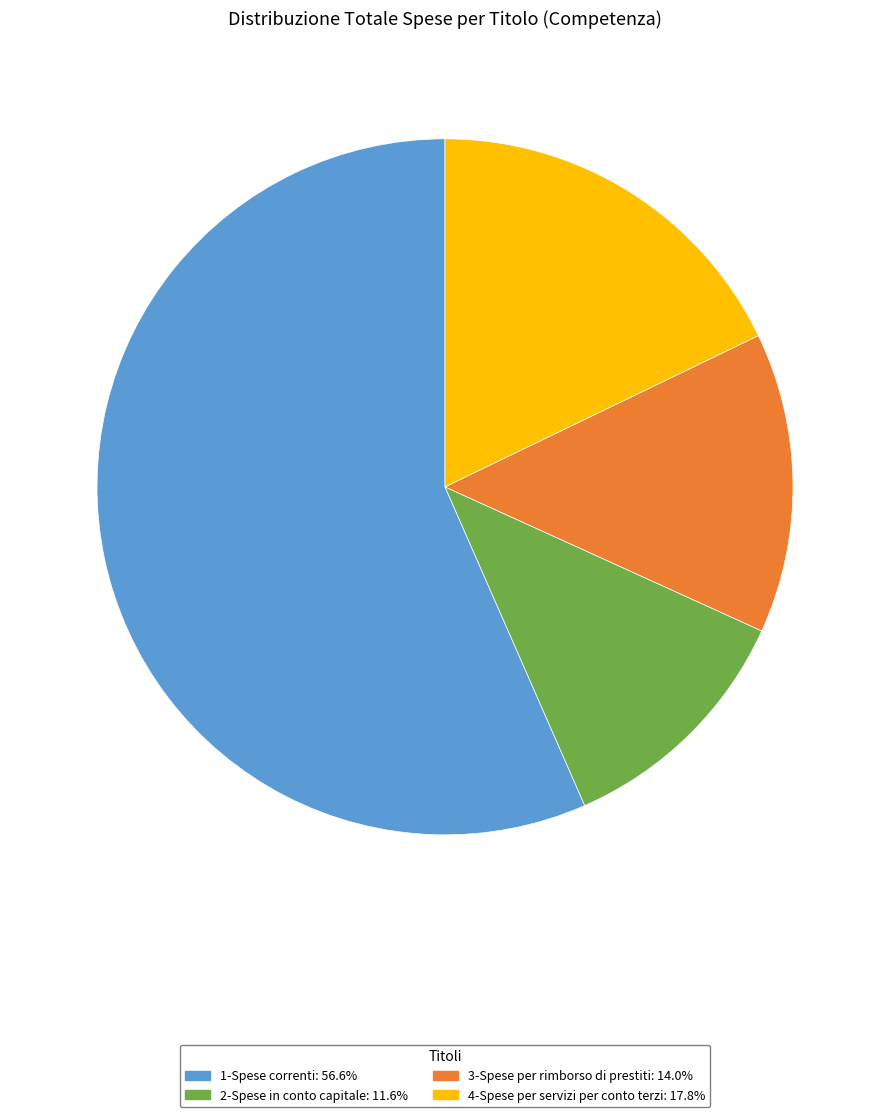

Which slice is the smallest?

2-Spese in conto capitale